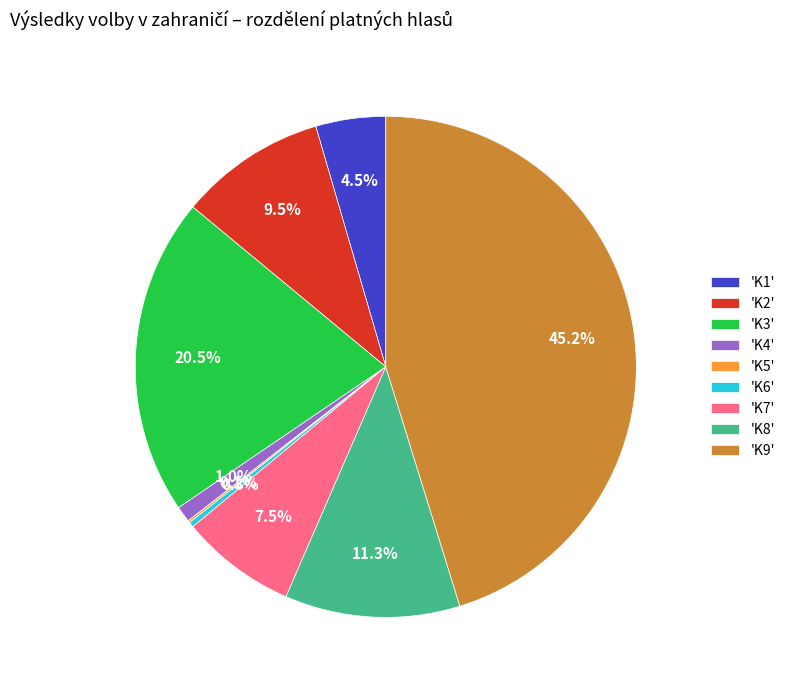

Between 'K4' and 'K7', which is larger?

'K7'